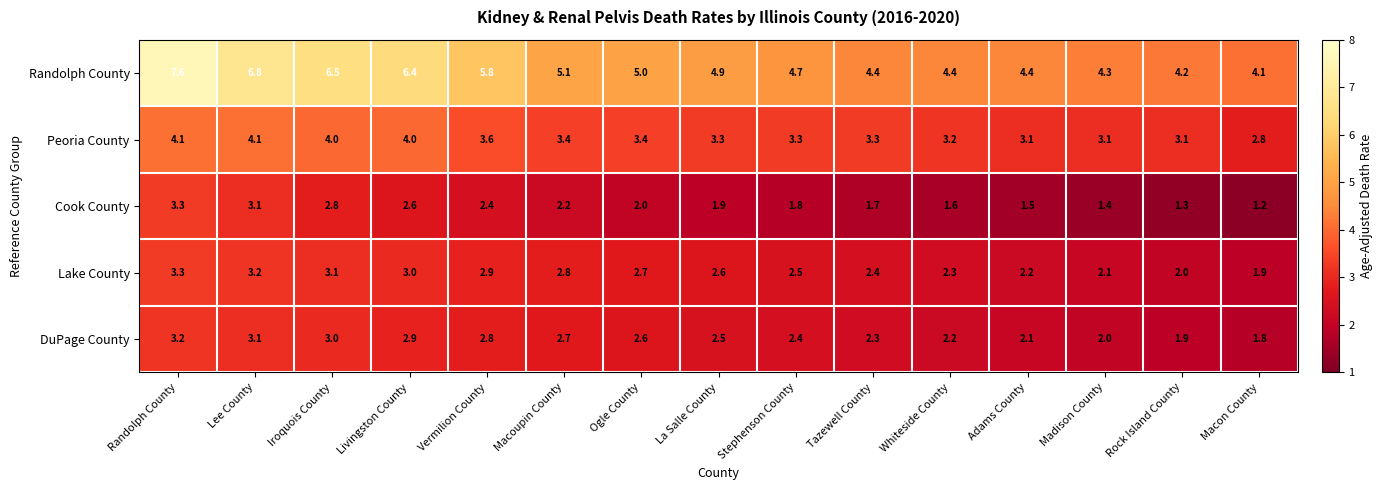

Count the number of data series in this chart.

5